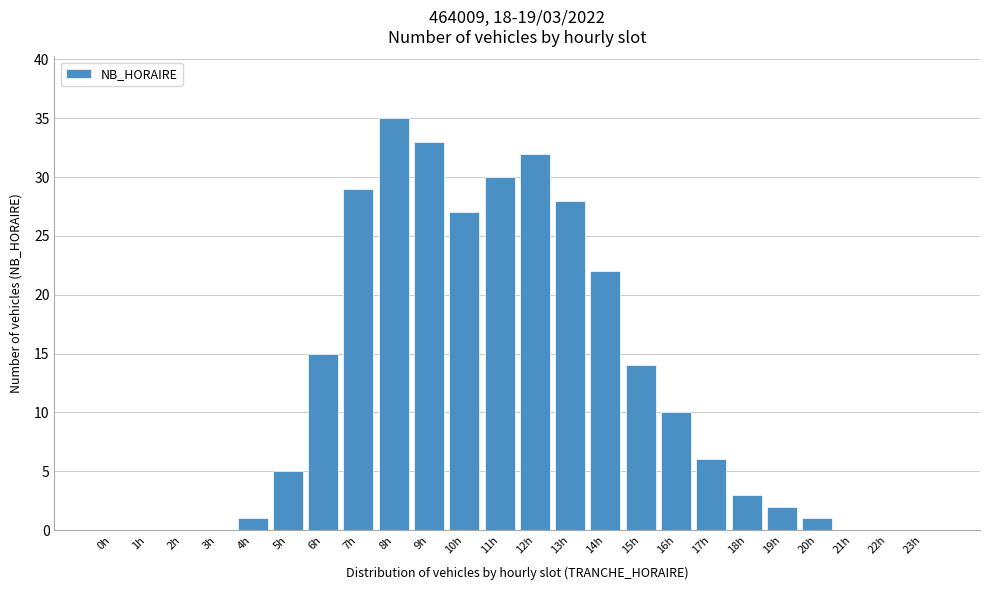

Reading left to right, what are all the values shown in this chart?

0h=0	1h=0	2h=0	3h=0	4h=1	5h=5	6h=15	7h=29	8h=35	9h=33	10h=27	11h=30	12h=32	13h=28	14h=22	15h=14	16h=10	17h=6	18h=3	19h=2	20h=1	21h=0	22h=0	23h=0